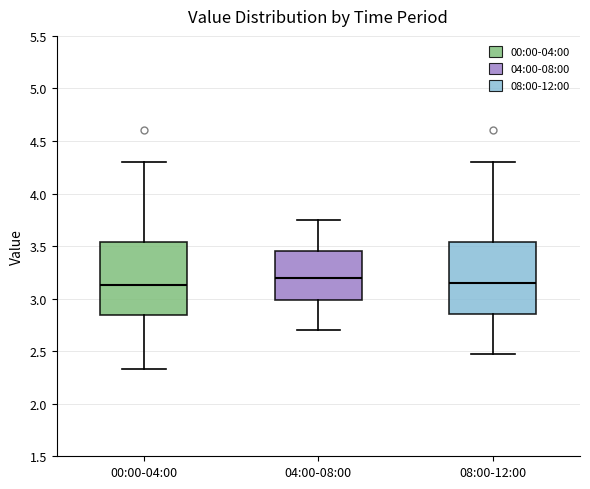

Reading left to right, read every box against the y-axis: the position of its median line, the range the box covers, and the ends of its whiskers. The values are not printed on the chart, so give them approximately, as read against the axis.

00:00-04:00: median 3.15, box 2.85 to 3.55, whiskers 2.35 to 4.30
04:00-08:00: median 3.20, box 3.00 to 3.45, whiskers 2.70 to 3.75
08:00-12:00: median 3.15, box 2.85 to 3.55, whiskers 2.45 to 4.30